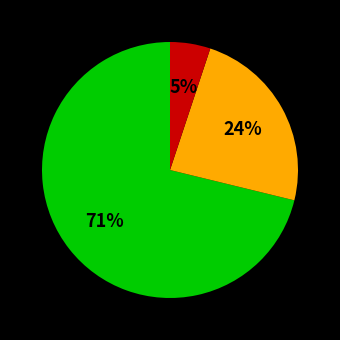

To the nearest percent, what is the difference between the largest and smallest slice percentages?

66%